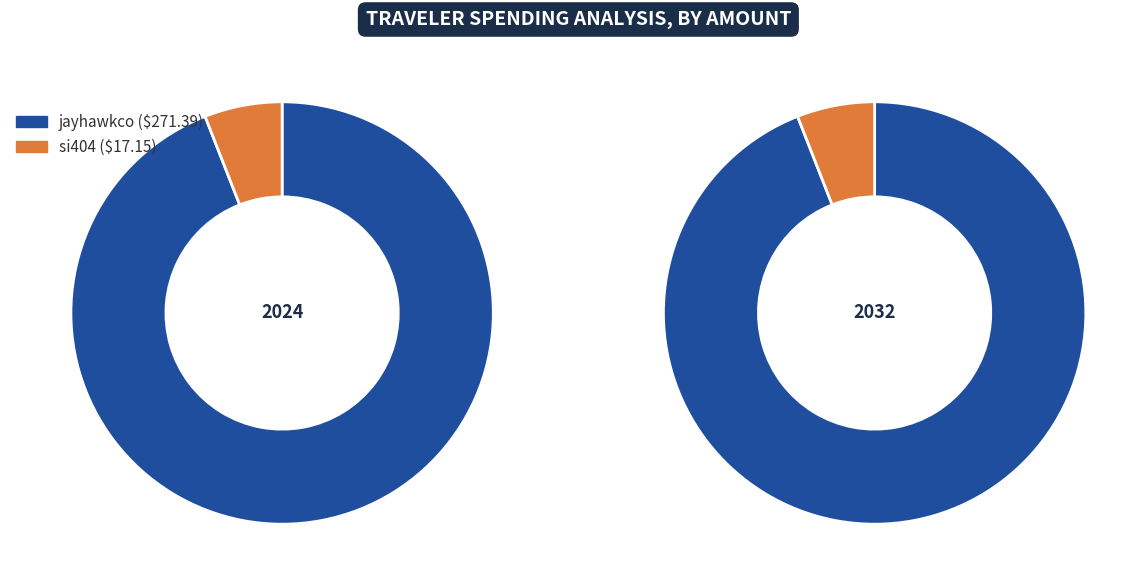

Which slice is the largest?

jayhawkco